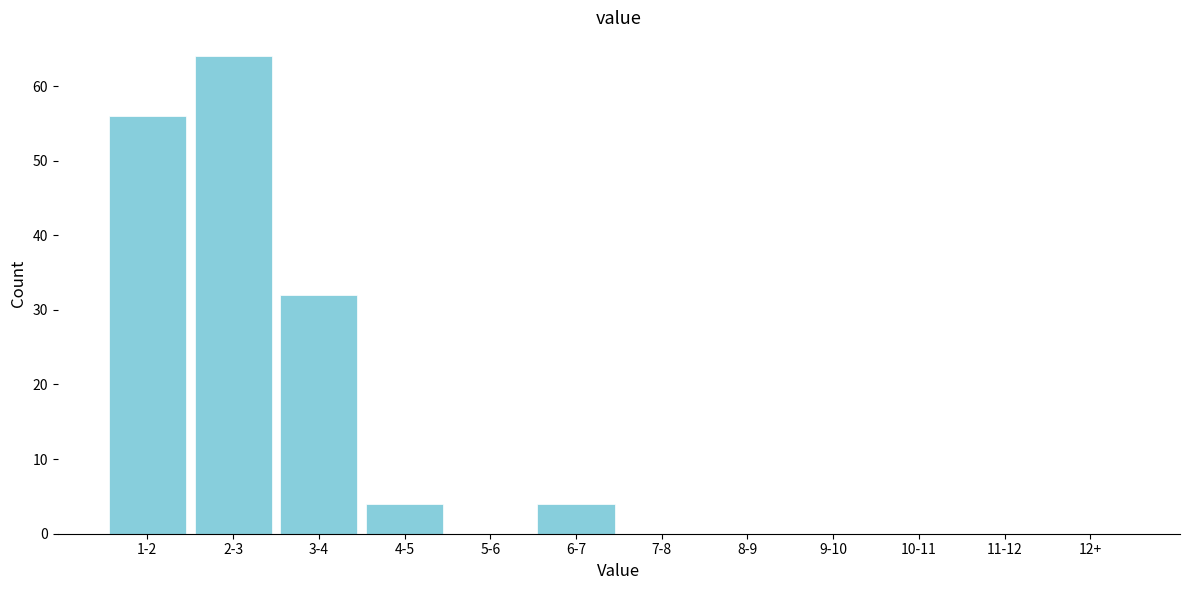

Reading right to left, extract all data points from this chart.

12+=0	11-12=0	10-11=0	9-10=0	8-9=0	7-8=0	6-7=4	5-6=0	4-5=4	3-4=32	2-3=64	1-2=56